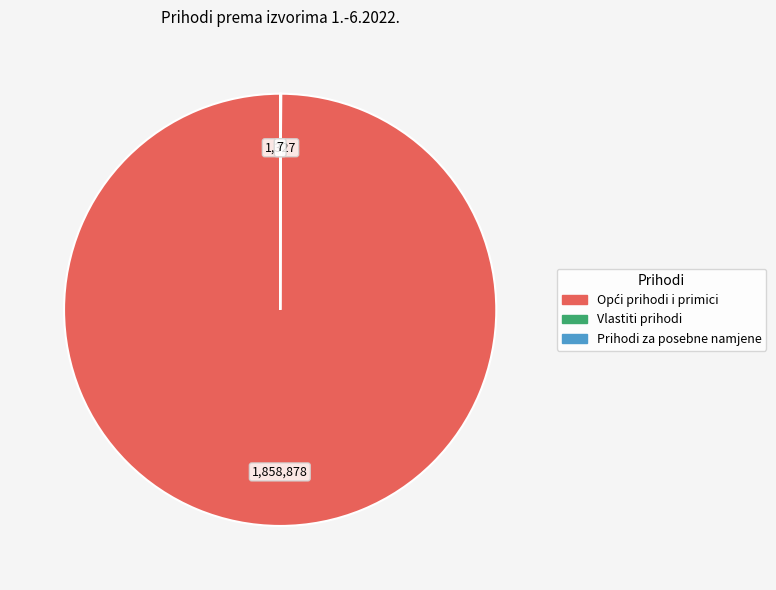

Does any single category account for the majority?

Yes